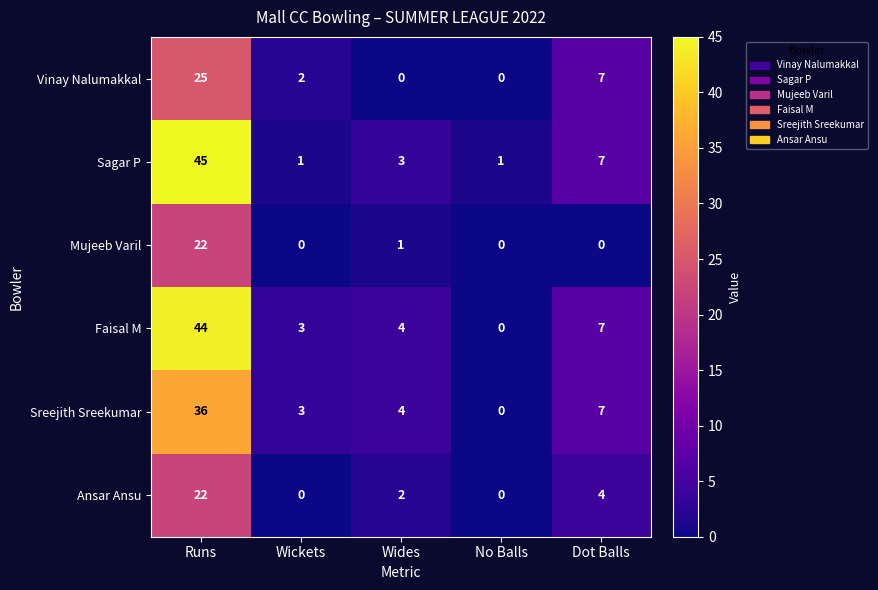

What is the average value of the Faisal M series?

12